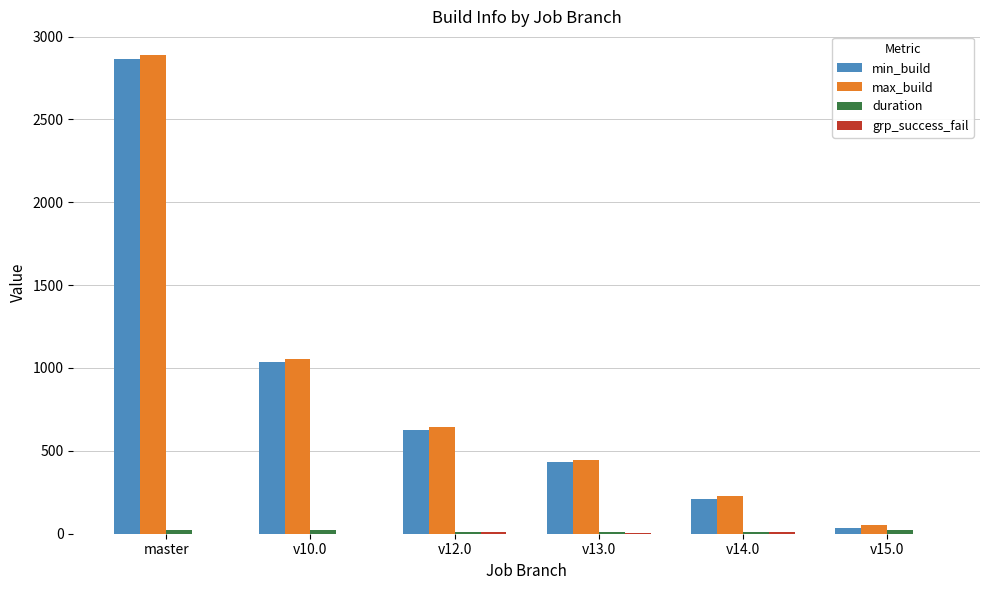

Between master and v10.0, which series saw the biggest shift?

max_build